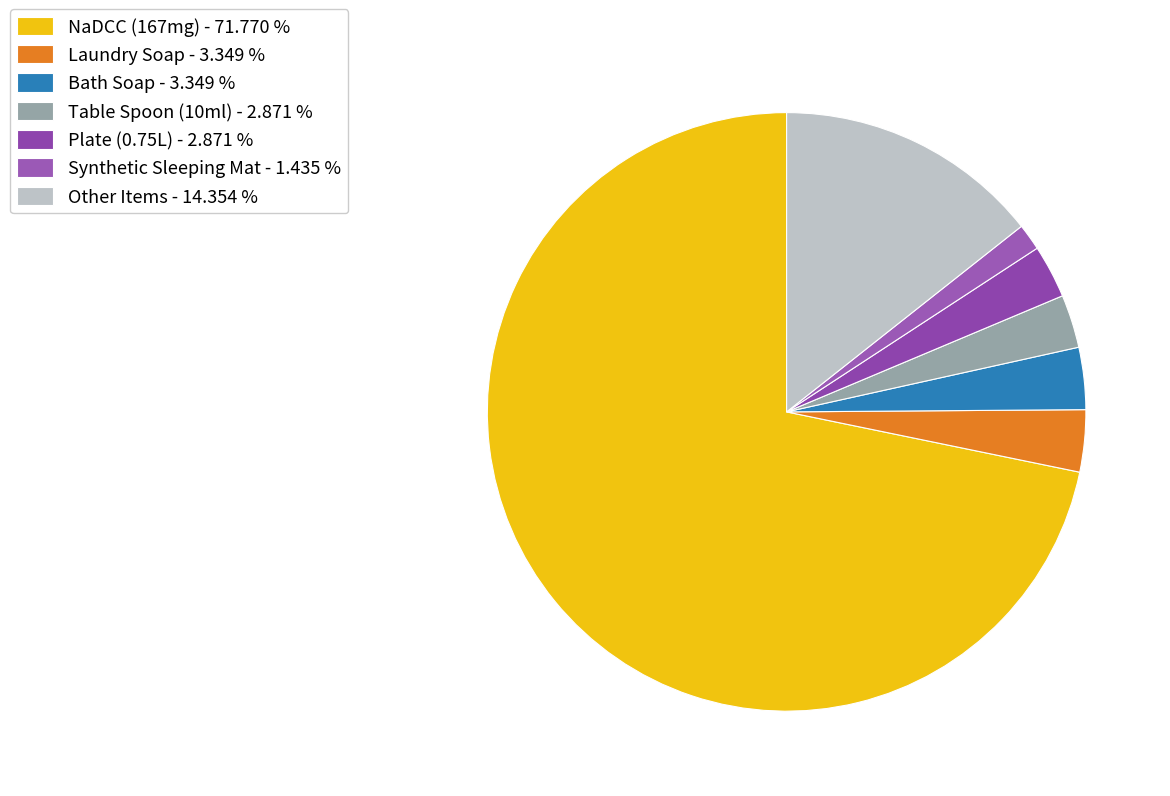

Which slice represents more than half of the pie?

NaDCC (167mg) - 71.770 %